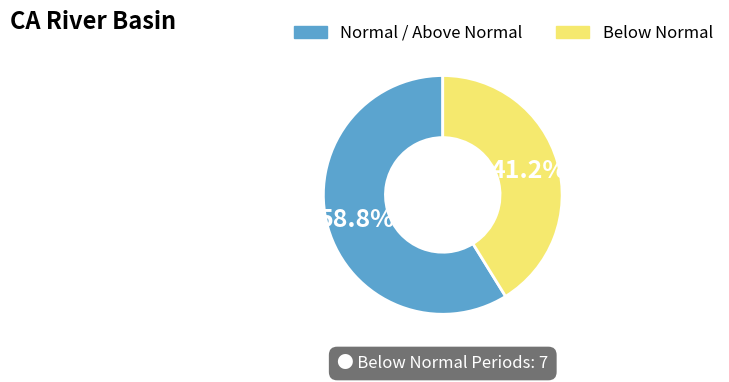

Is there any slice that represents more than half of the pie?

Yes